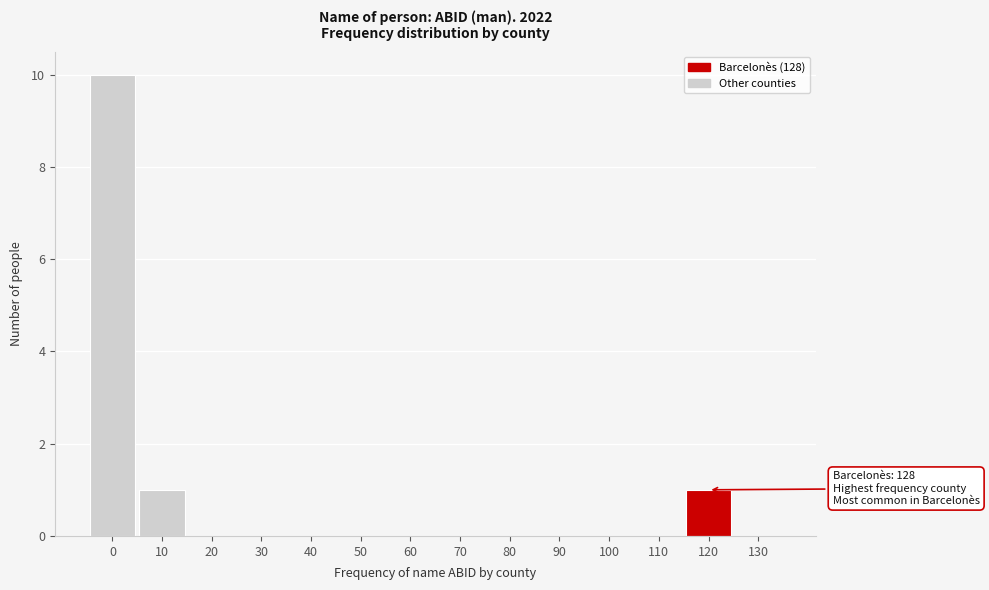

Reading right to left, list all the values displayed in this chart.

130=0	120=1	110=0	100=0	90=0	80=0	70=0	60=0	50=0	40=0	30=0	20=0	10=1	0=10